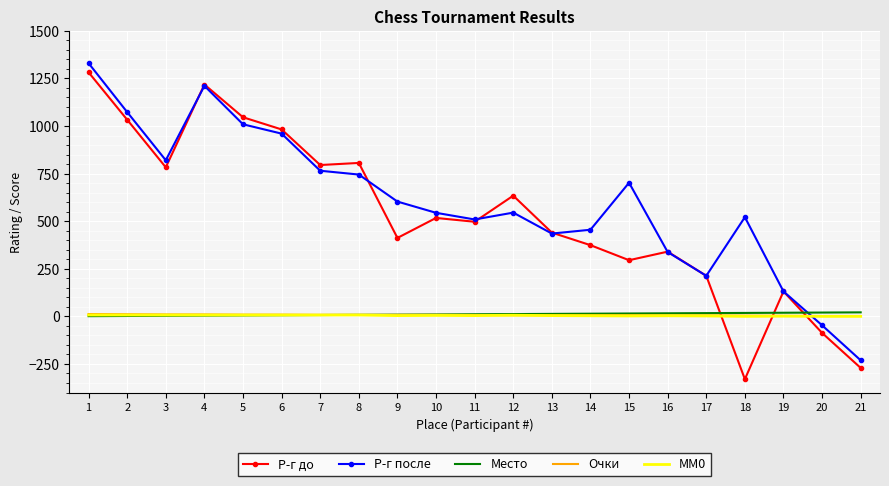

Is the value of Р-г до at 13 greater than the value of MM0 at 8?

Yes